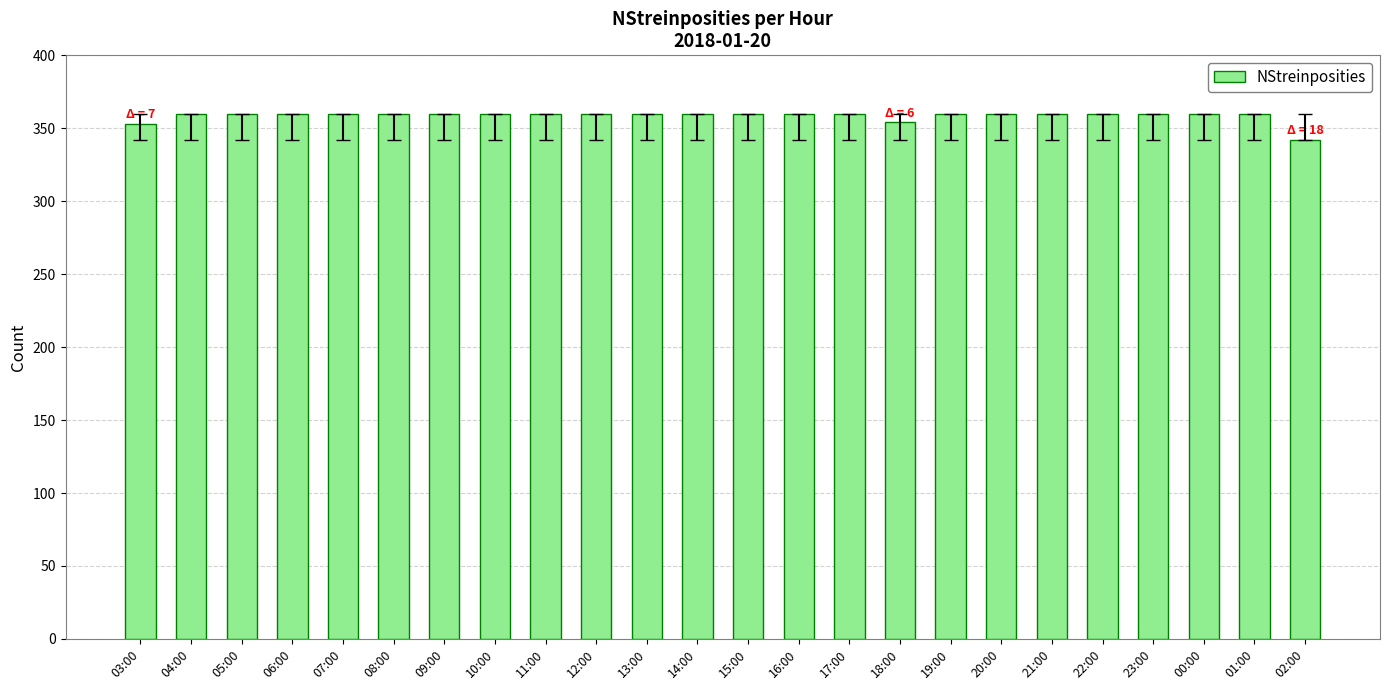

Is it true that the value at 08:00 is 526?

False